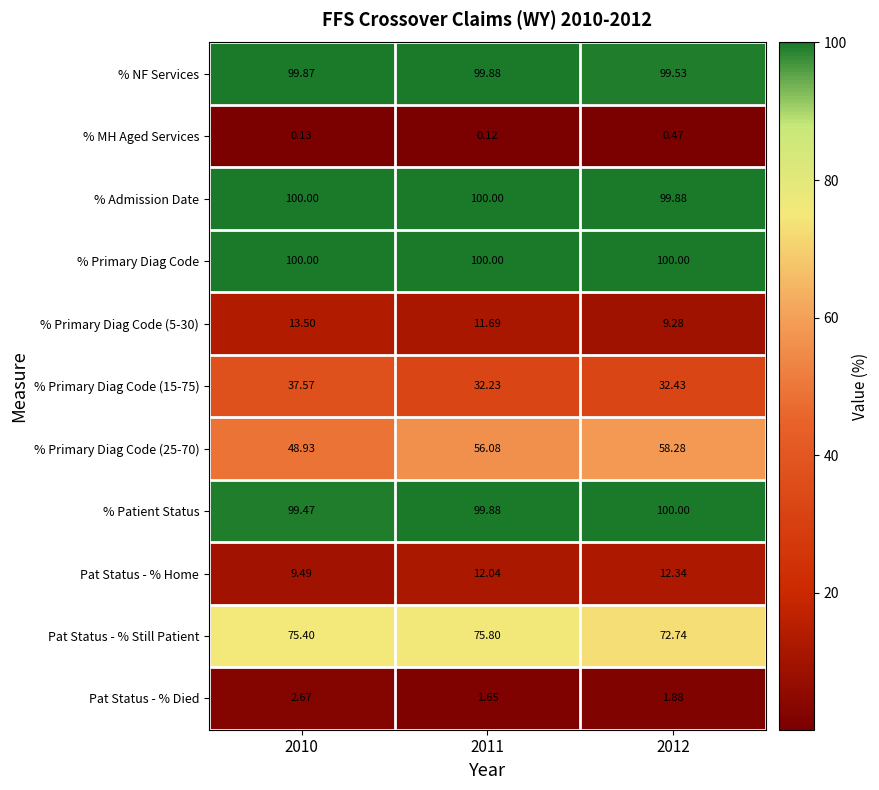

What is the spread (max minus min) of values at 2010?

99.9